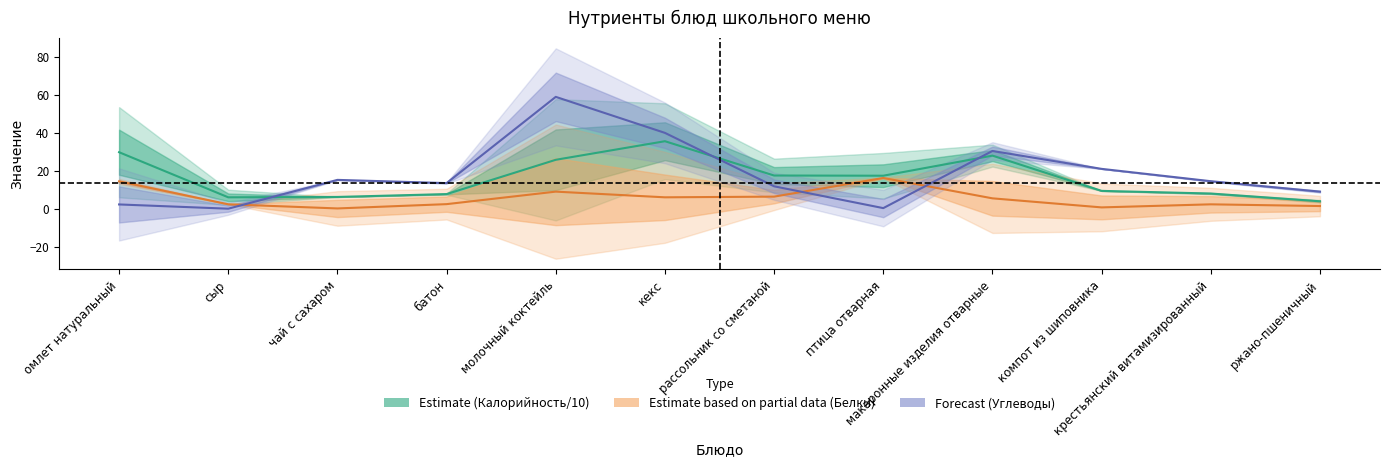

Which series has the largest total across all categories?

Углеводы